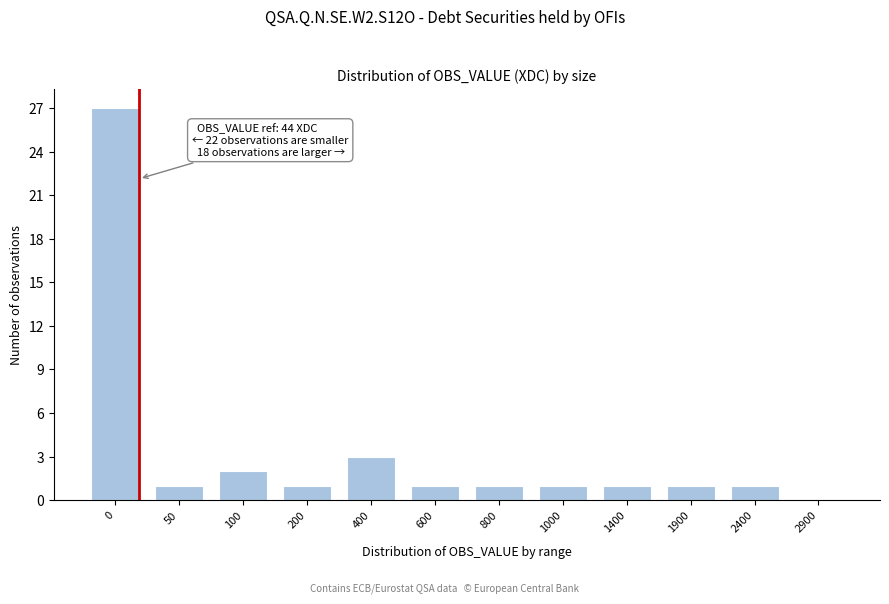

Reading left to right, transcribe all the data shown in this chart.

0=27	50=1	100=2	200=1	400=3	600=1	800=1	1000=1	1400=1	1900=1	2400=1	2900=0